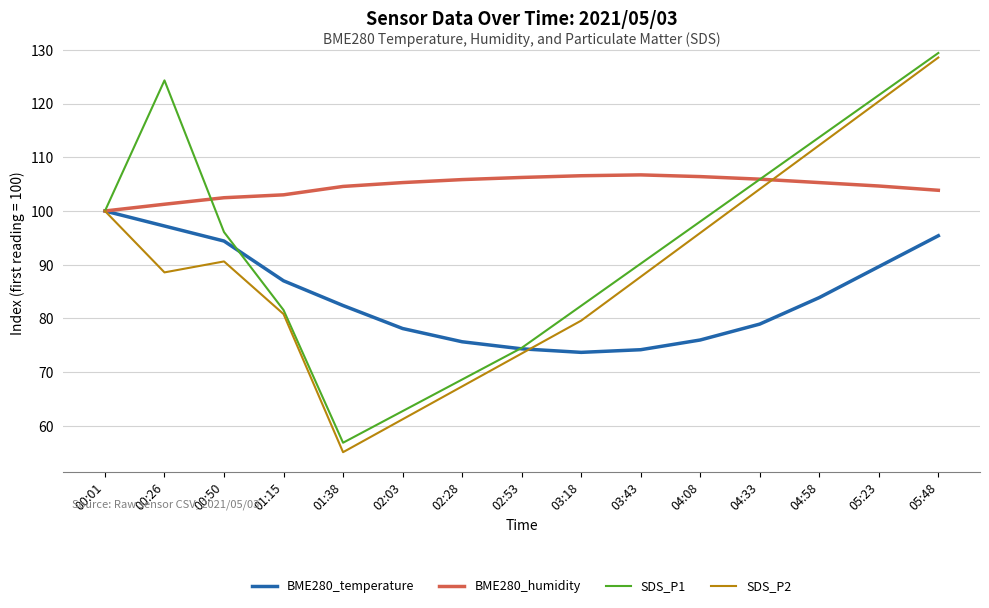

List the series in order of their overall mean, lowest first.

BME280_temperature, SDS_P2, SDS_P1, BME280_humidity